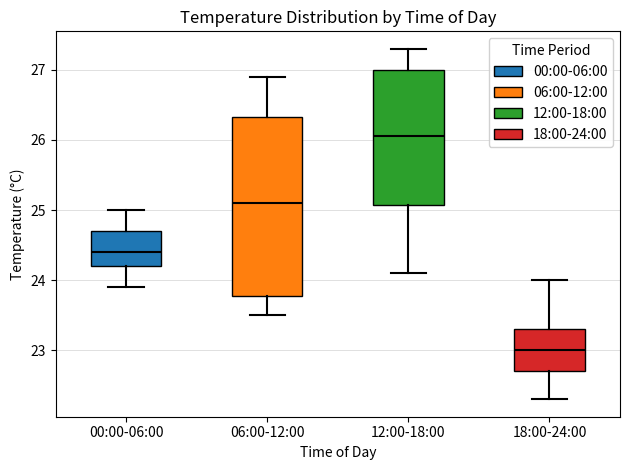

Which box has the highest median line?

12:00-18:00